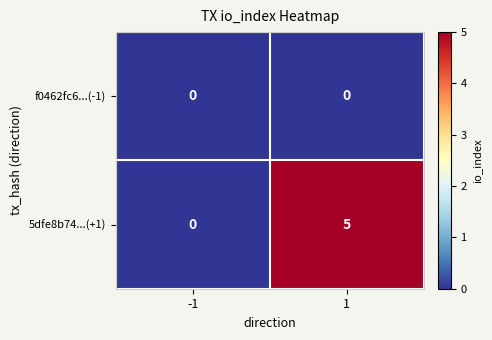

Reading right to left, extract all data points from this chart.

f0462fc6...(-1): 0	0
5dfe8b74...(+1): 5	0